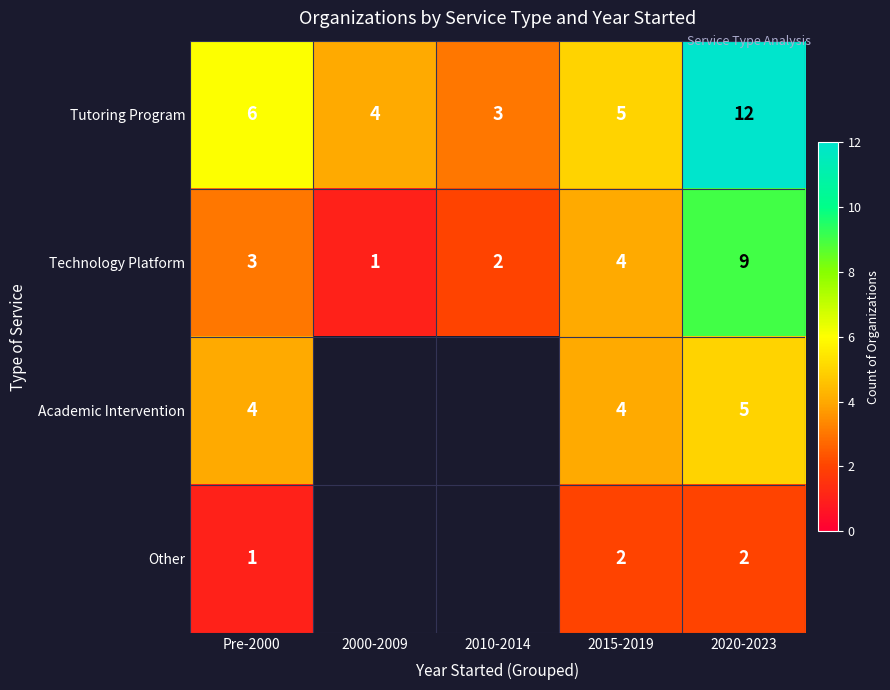

At which category does the chart reach its minimum across all series?

2000-2009